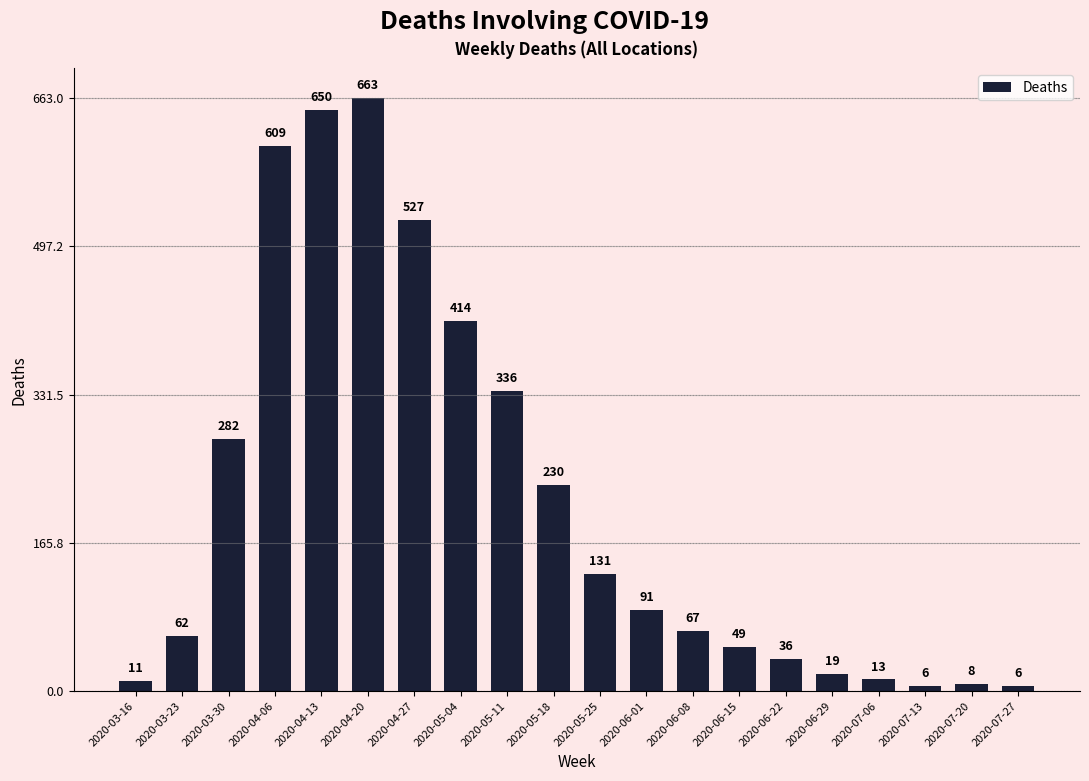

The chart shows a value of 8 at 2020-07-20. True or false?

True